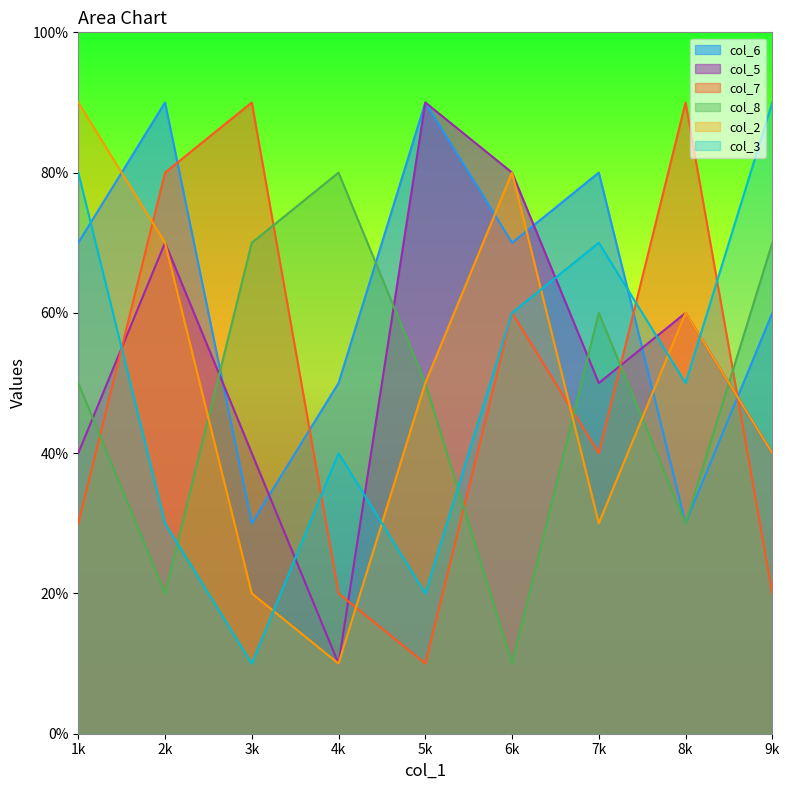

Which series has the largest total across all categories?

col_6